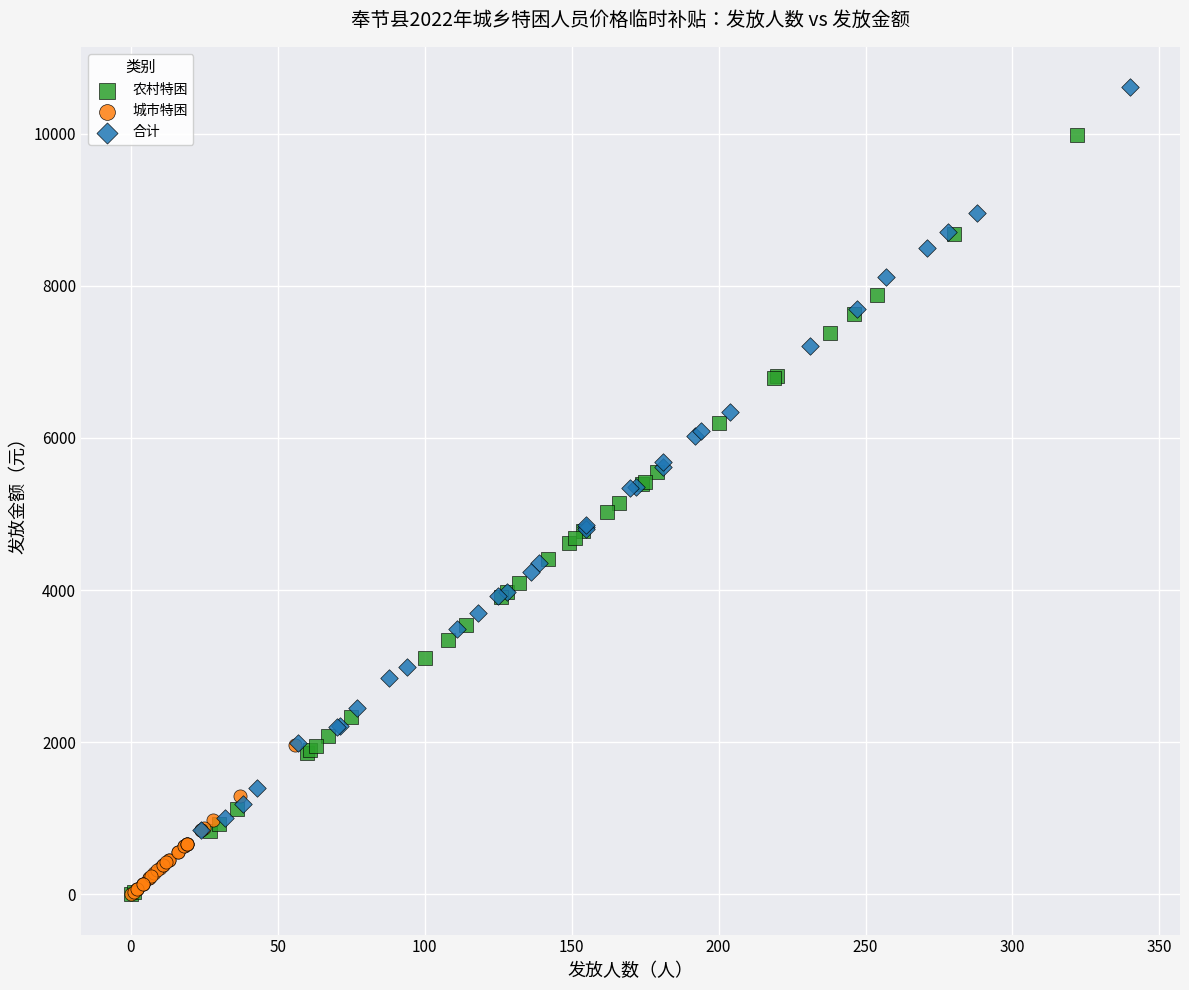

What are all the series names shown in the legend?

农村特困, 城市特困, 合计